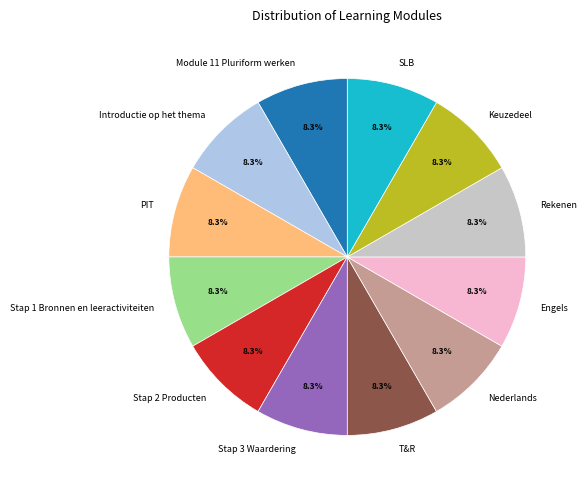

Is the sum of Stap 3 Waardering and T&R greater than half?

No